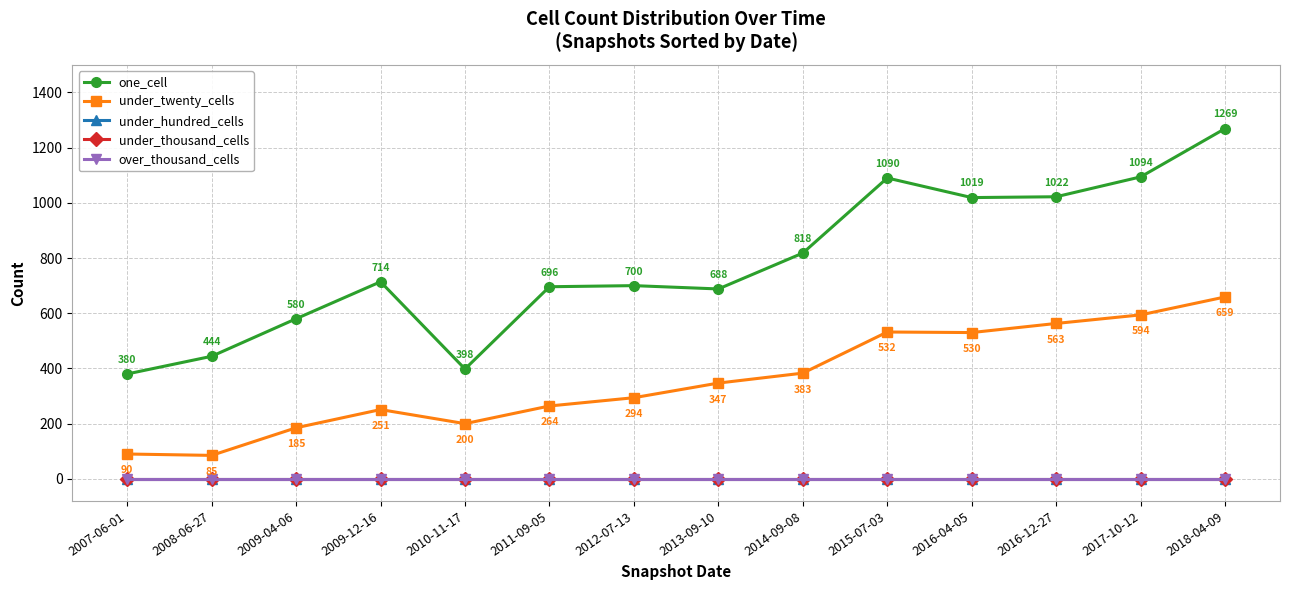

Is this an area chart (filled region under the line)?

No